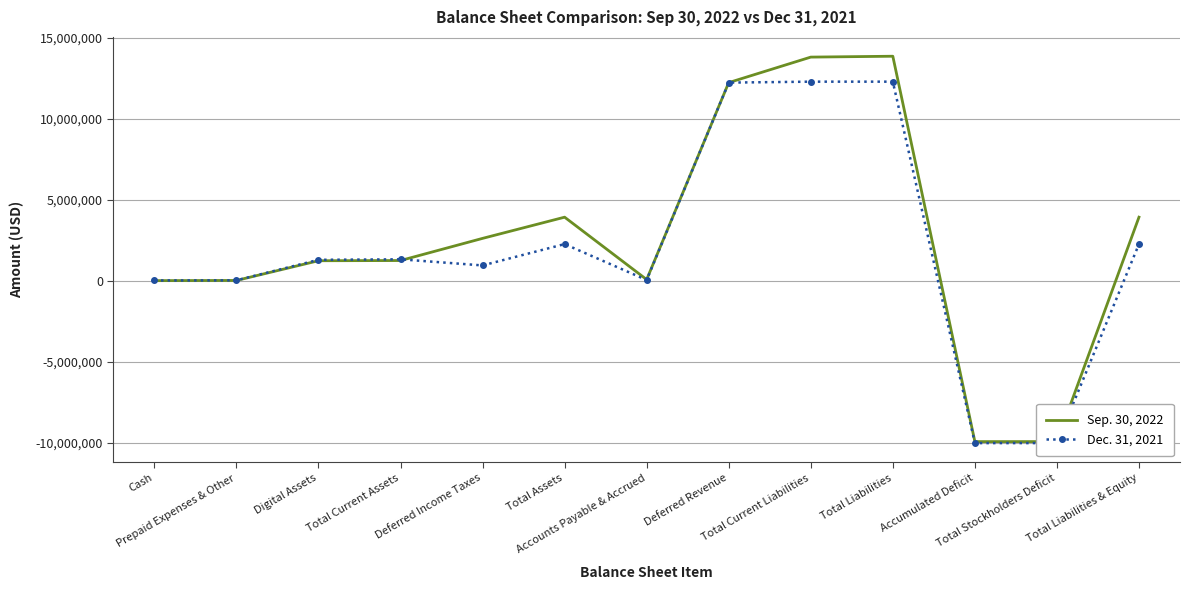

Which series has the widest spread of values?

Sep. 30, 2022